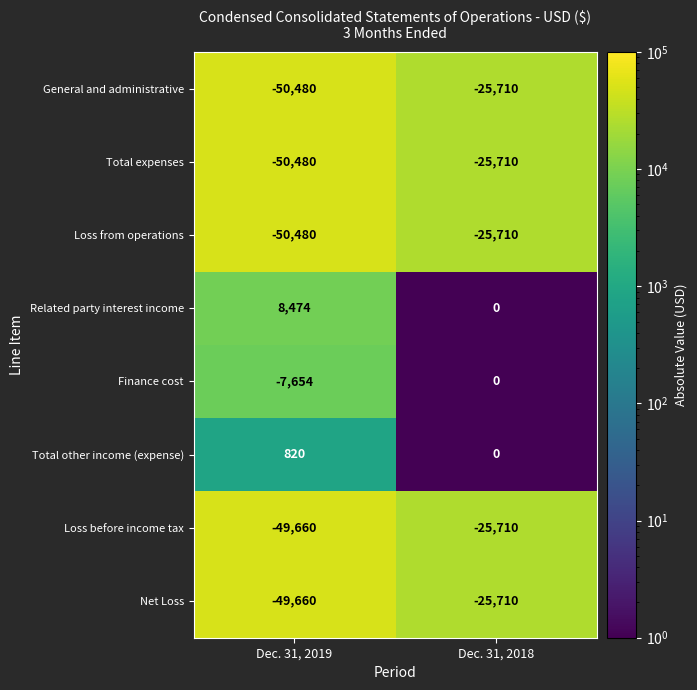

What value does the Net Loss series have at Dec. 31, 2019, to the nearest 50?

-49650